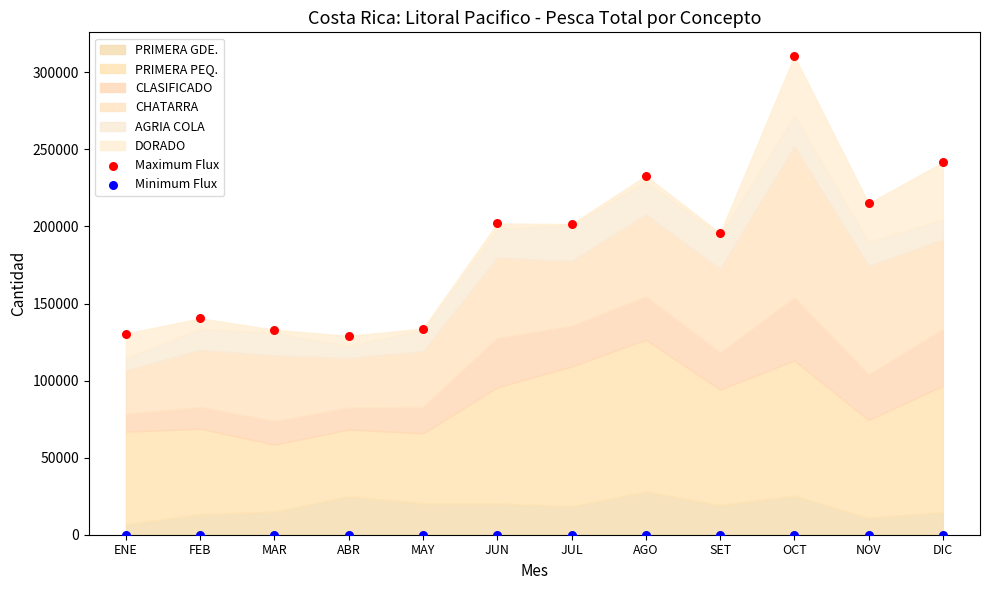

In the Maximum Flux series, what Y value is closest to 219731?

214975.9